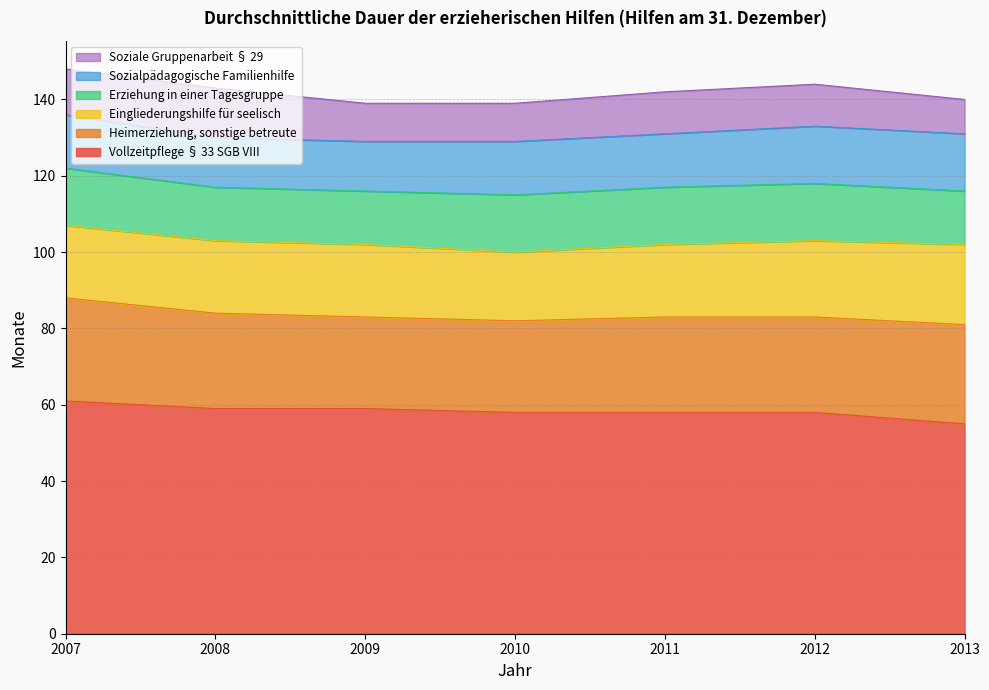

What are all the series names shown in the legend?

Soziale Gruppenarbeit § 29, Sozialpädagogische Familienhilfe, Erziehung in einer Tagesgruppe, Eingliederungshilfe für seelisch, Heimerziehung, sonstige betreute, Vollzeitpflege § 33 SGB VIII